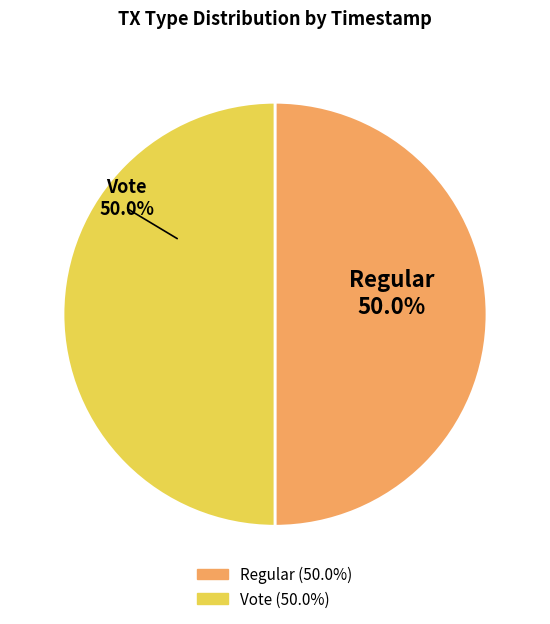

Is it true that Vote is 37% of the pie?

False